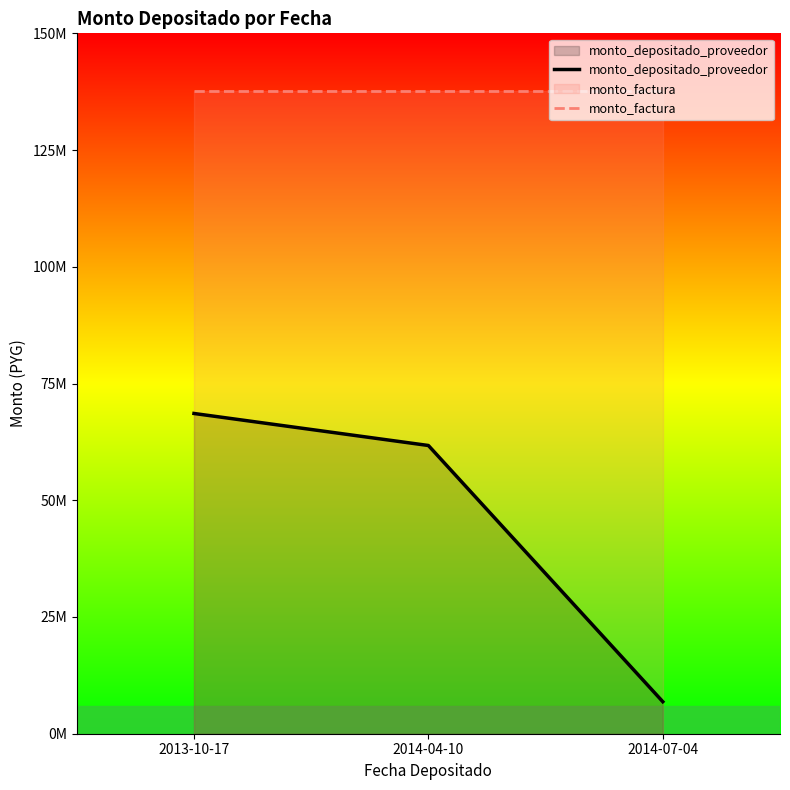

Reading left to right, extract all data points from this chart.

monto_depositado_proveedor: 68587700	61728930	6858770
monto_factura: 137676040	137676040	137676040